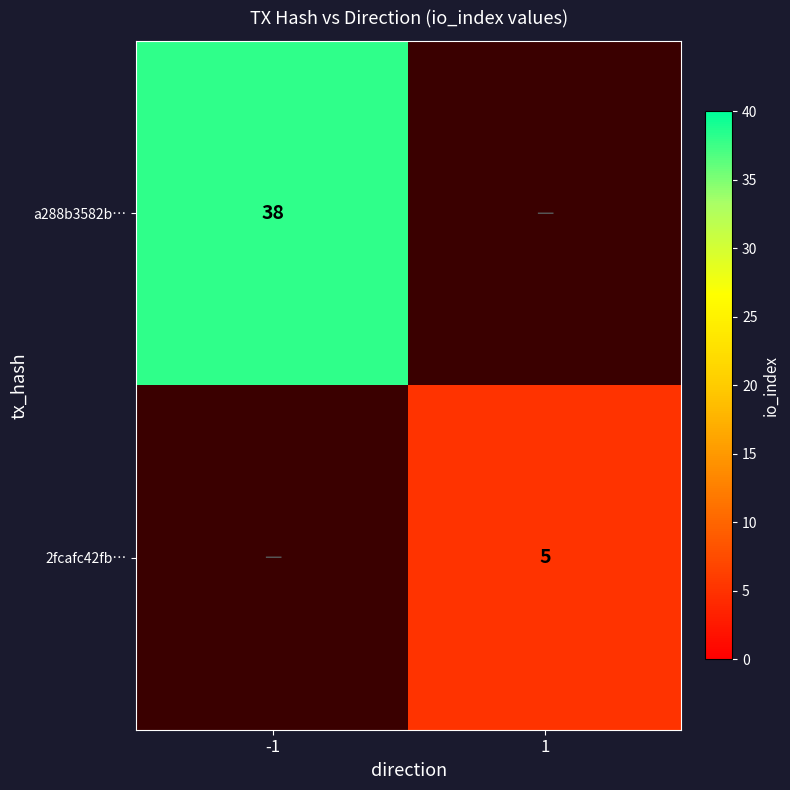

The a288b3582b… series shows 38 at -1. True or false?

True